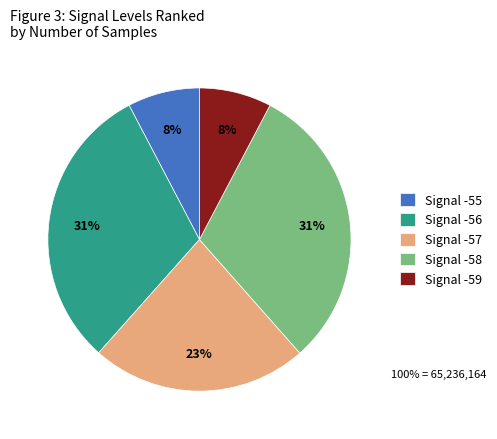

Do Signal -57 and Signal -56 together represent more than half of the pie?

Yes